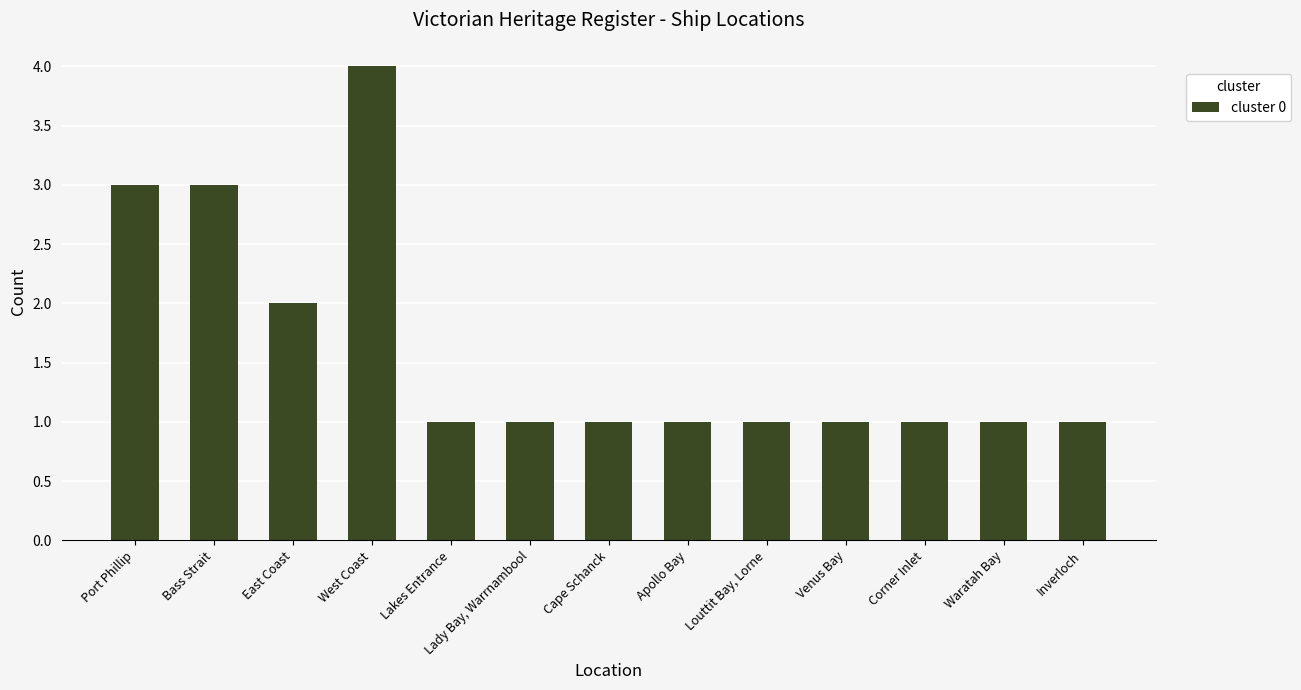

The chart shows a value of 1 at Inverloch. True or false?

True